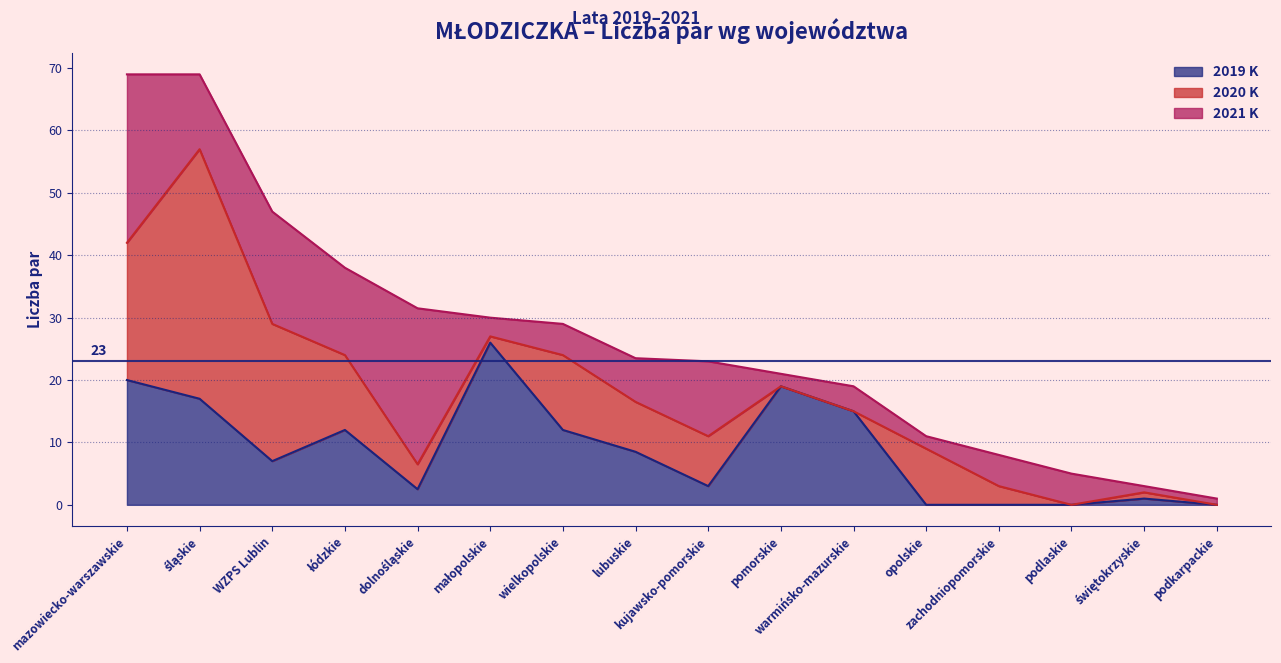

What is the spread (max minus min) of values at wielkopolskie?

7.0